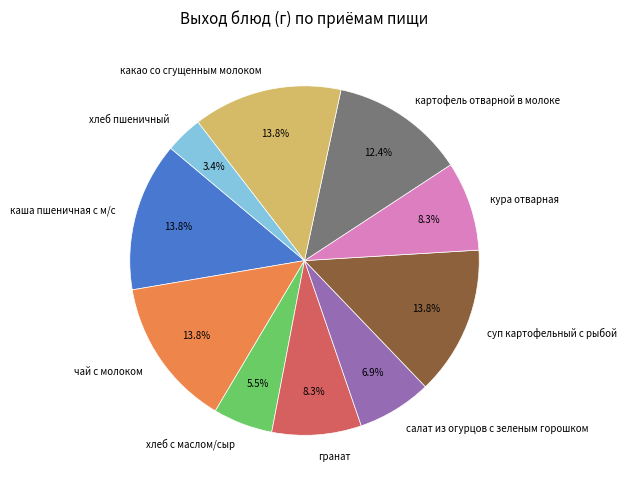

How many slices are in this pie chart?

10